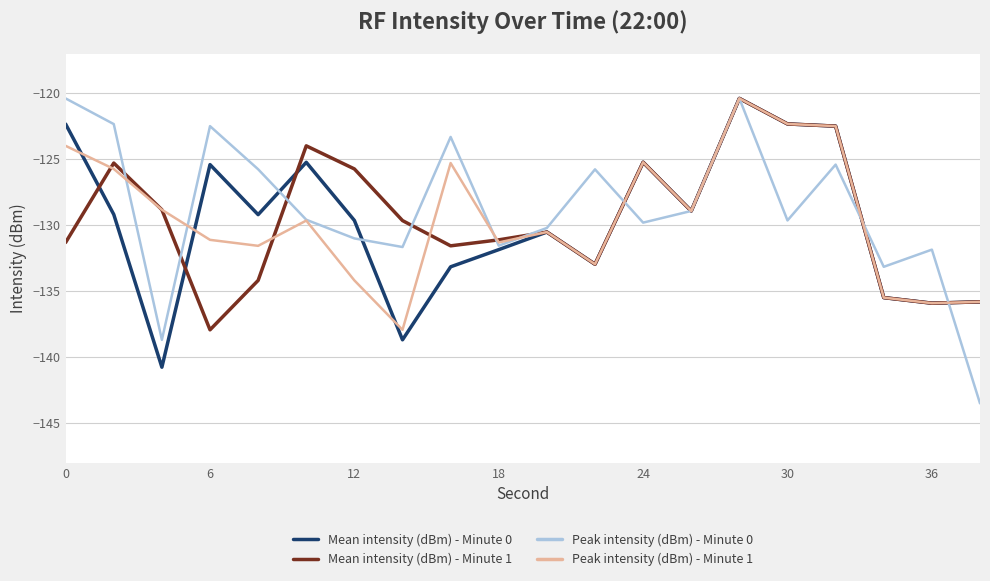

What is the lowest value of the Peak intensity (dBm) - Minute 1 series?

-137.9